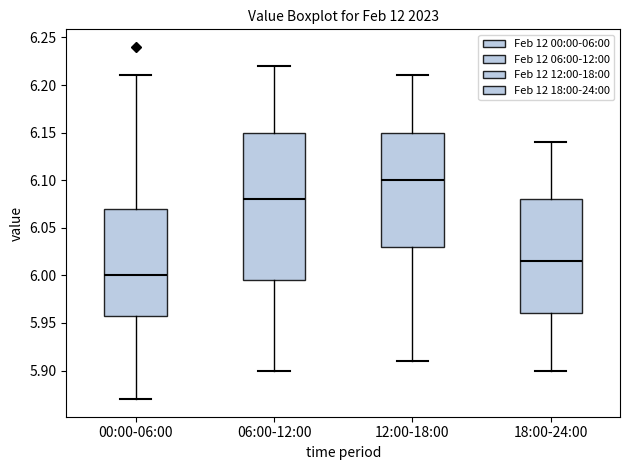

Which box has the lowest median line?

00:00-06:00